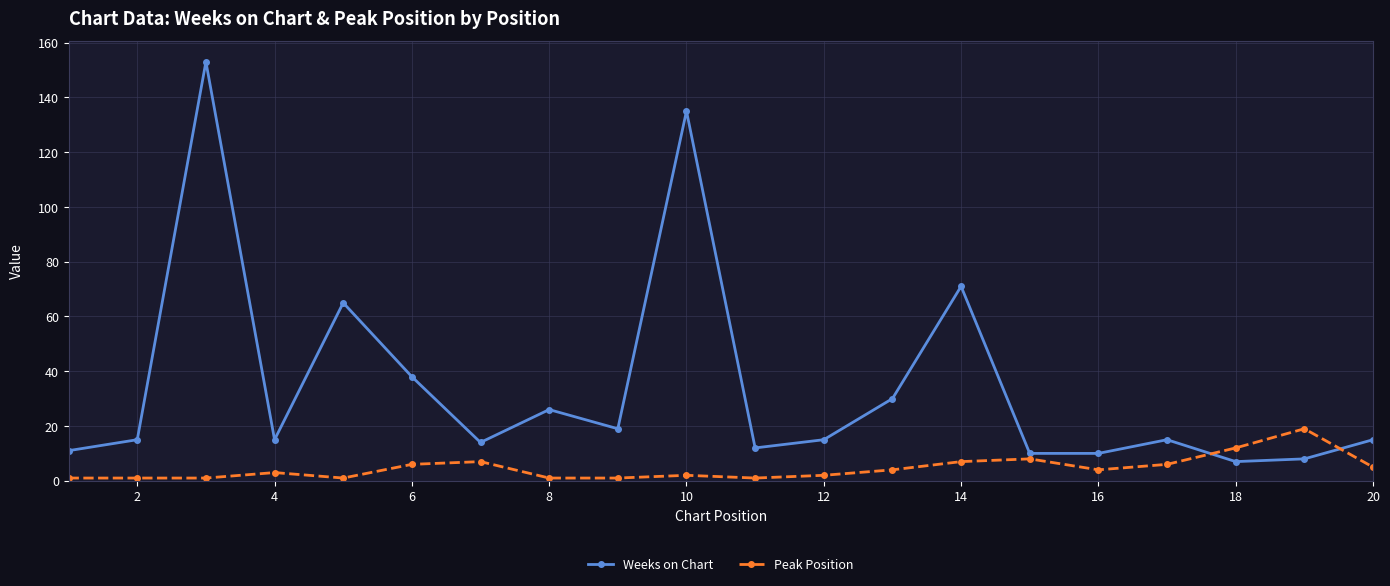

Which series has the largest range (max minus min)?

Weeks on Chart